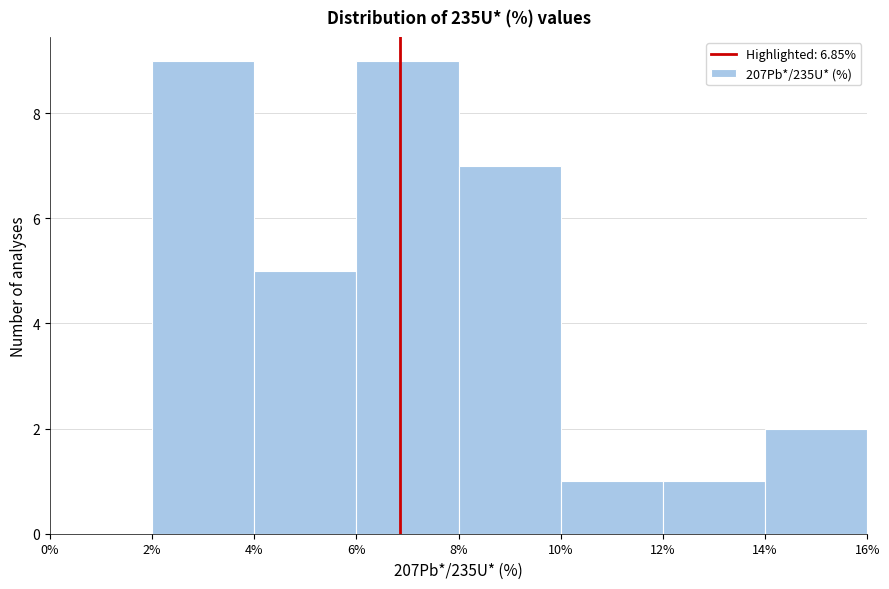

Reading left to right, list every bar in this chart as the range it spans on the x-axis followed by its height. The values are not printed on the chart, so give them approximately, as read against the axis.

0% to 2%: 0
2% to 4%: 9
4% to 6%: 5
6% to 8%: 9
8% to 10%: 7
10% to 12%: 1
12% to 14%: 1
14% to 16%: 2